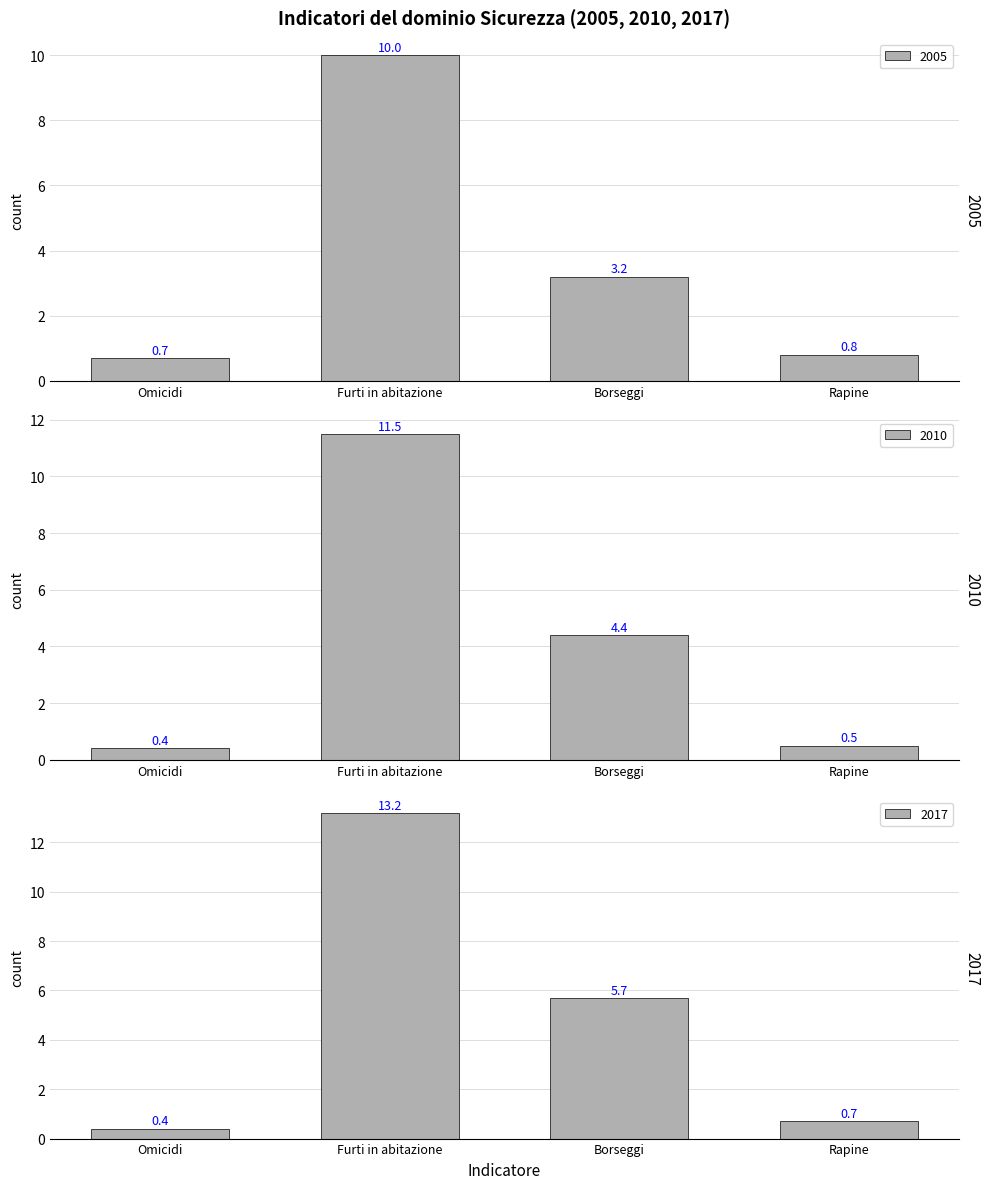

The value of 2017 at Furti in abitazione is 13.2. True or false?

True